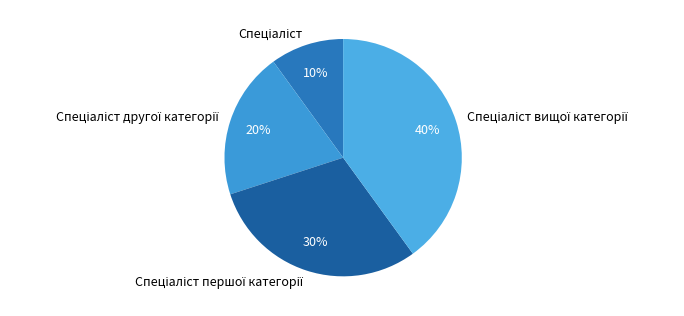

To the nearest percent, what is the difference between the largest and smallest slice percentages?

30%